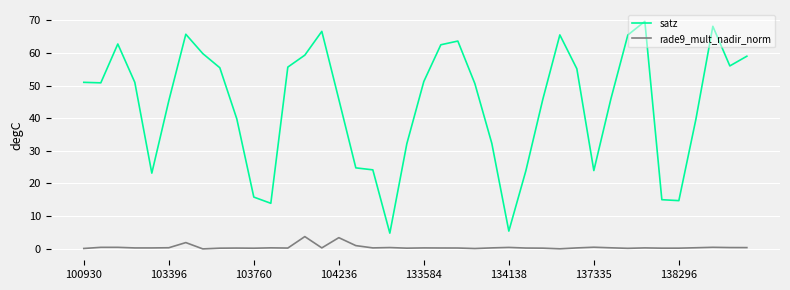

Which series has the widest spread of values?

satz